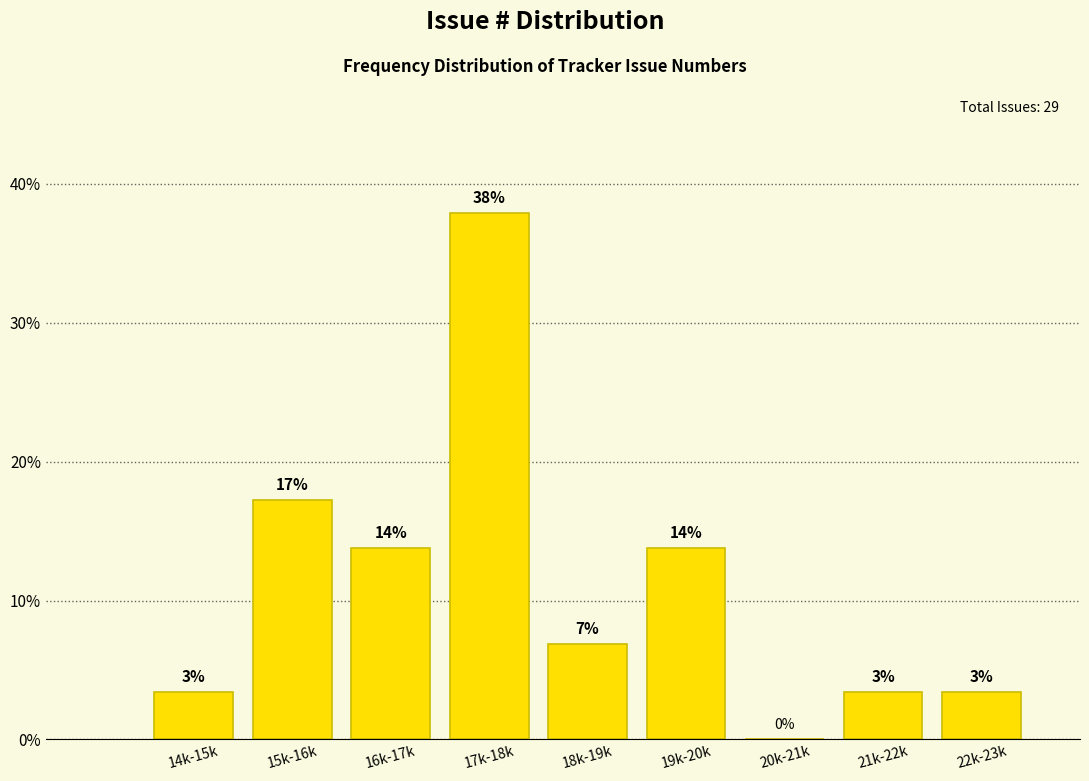

Are the bars horizontal?

No